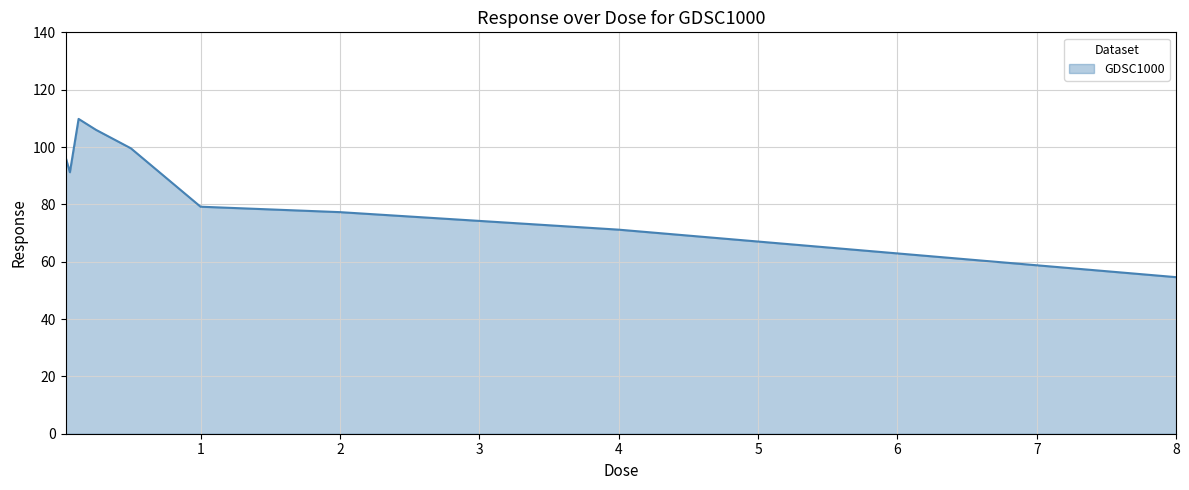

What is the difference between the maximum and minimum values?

55.2